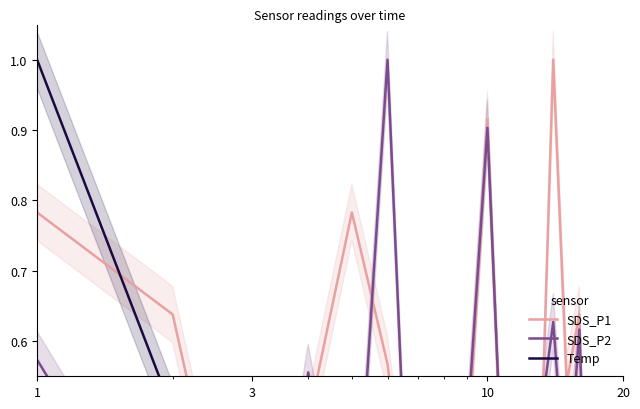

What is the difference between the maximum and minimum values in the SDS_P1 series?

1.0